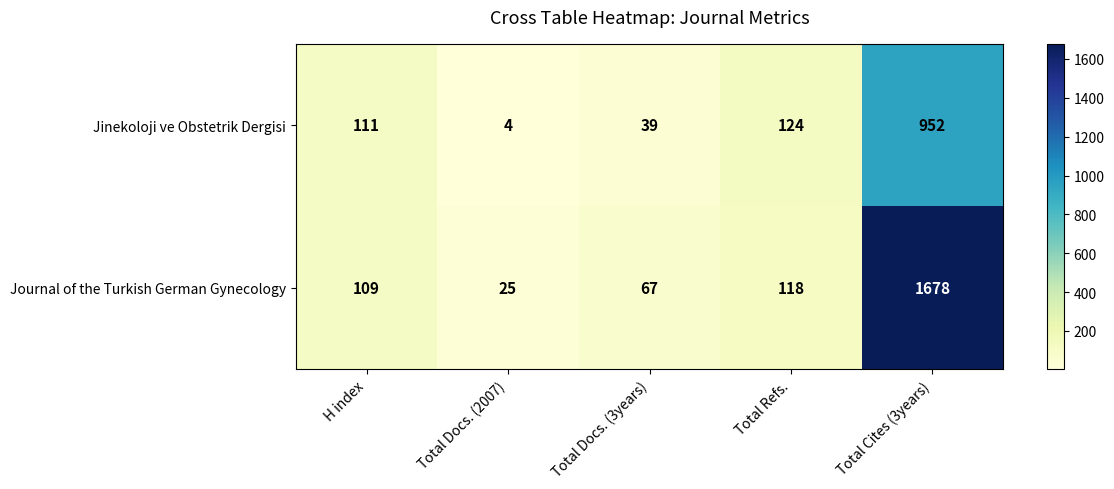

What is the maximum value for Jinekoloji ve Obstetrik Dergisi?

952